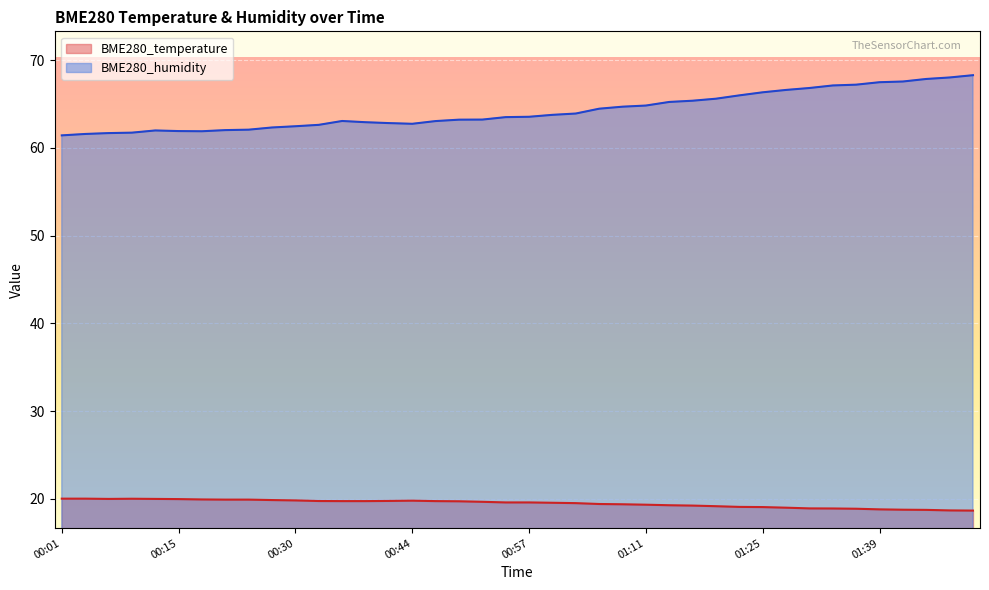

What is the total value across all series at 00:30?

82.3